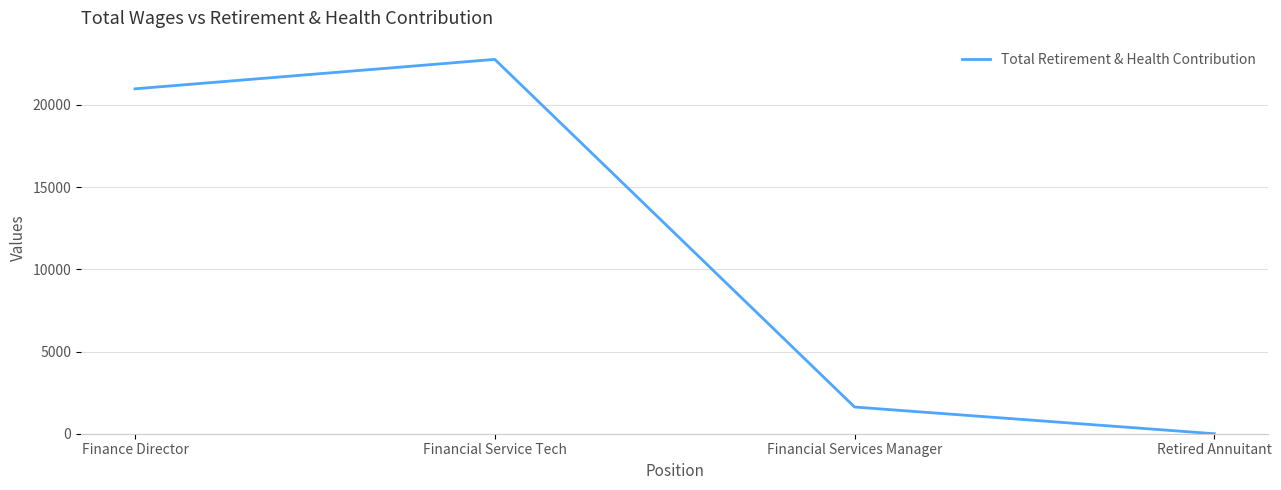

What is the maximum value shown in the chart?

22774